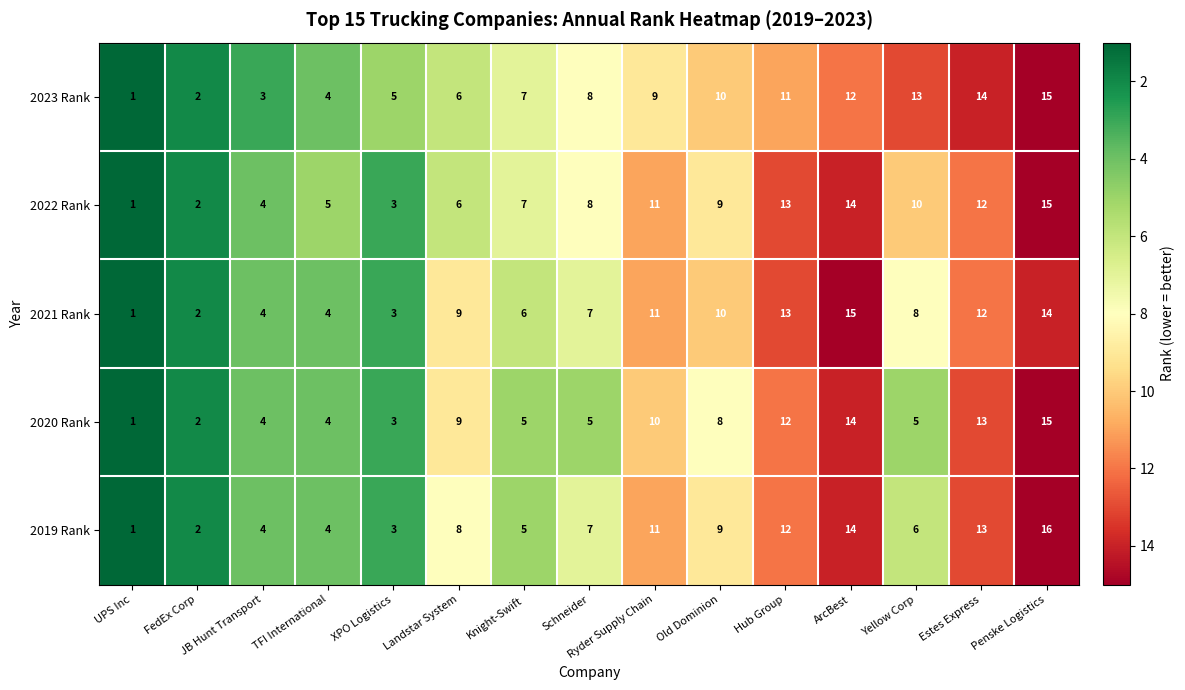

Which series changed the most between TFI International and Yellow Corp?

2023 Rank